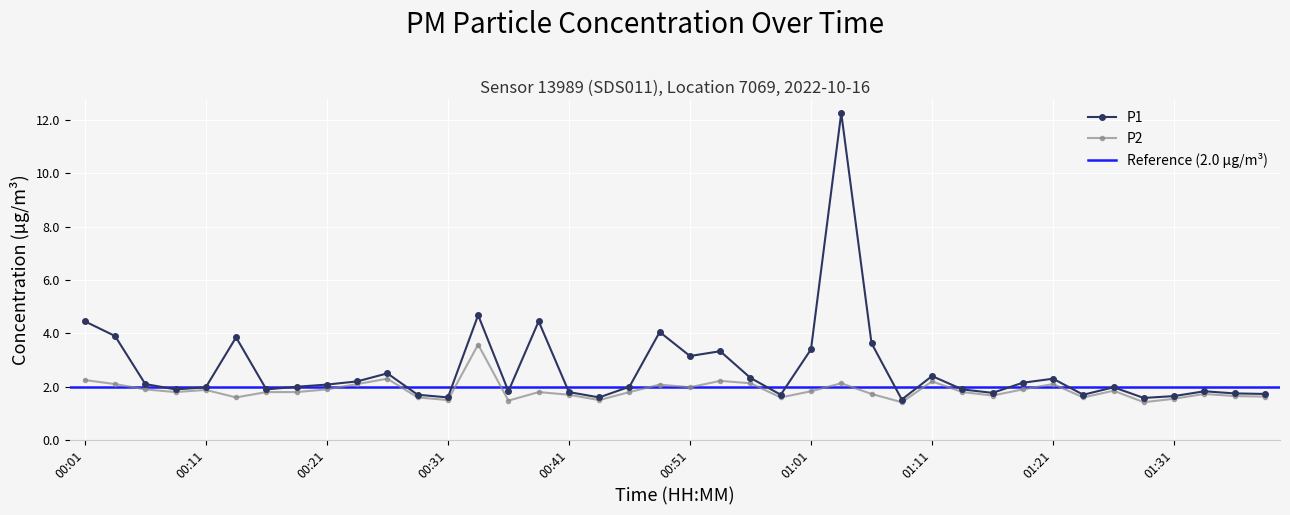

At which category is the sum across all series the highest?

01:03